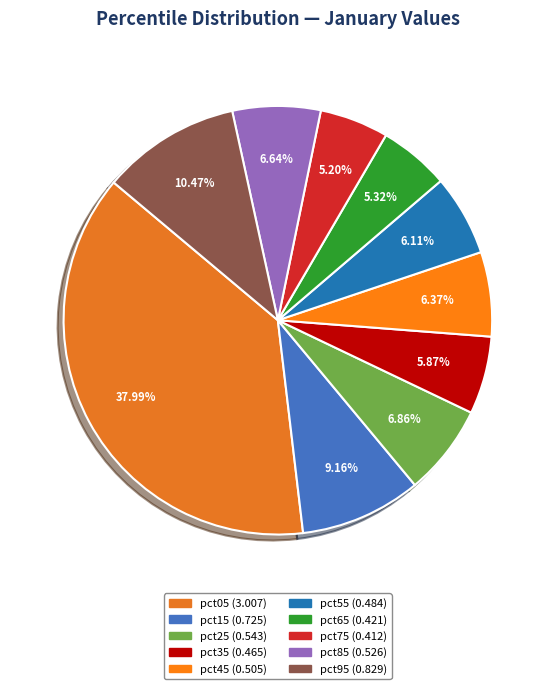

Does pct75 represent more than half of the total?

No